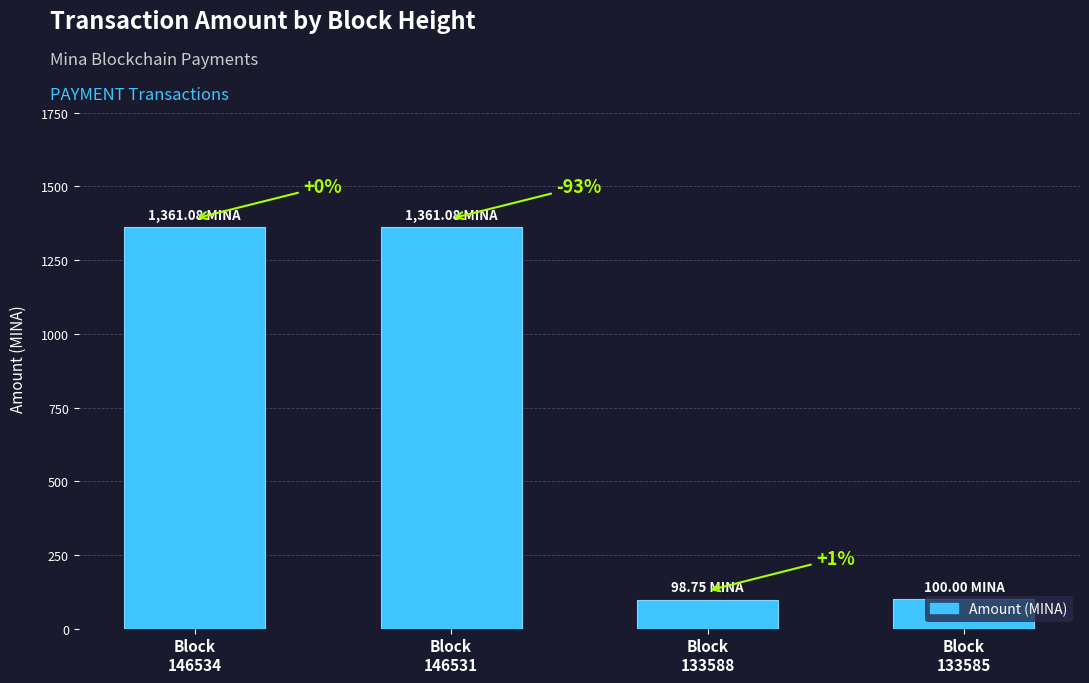

Between Block
133588 and Block
146531, which is larger?

Block
146531